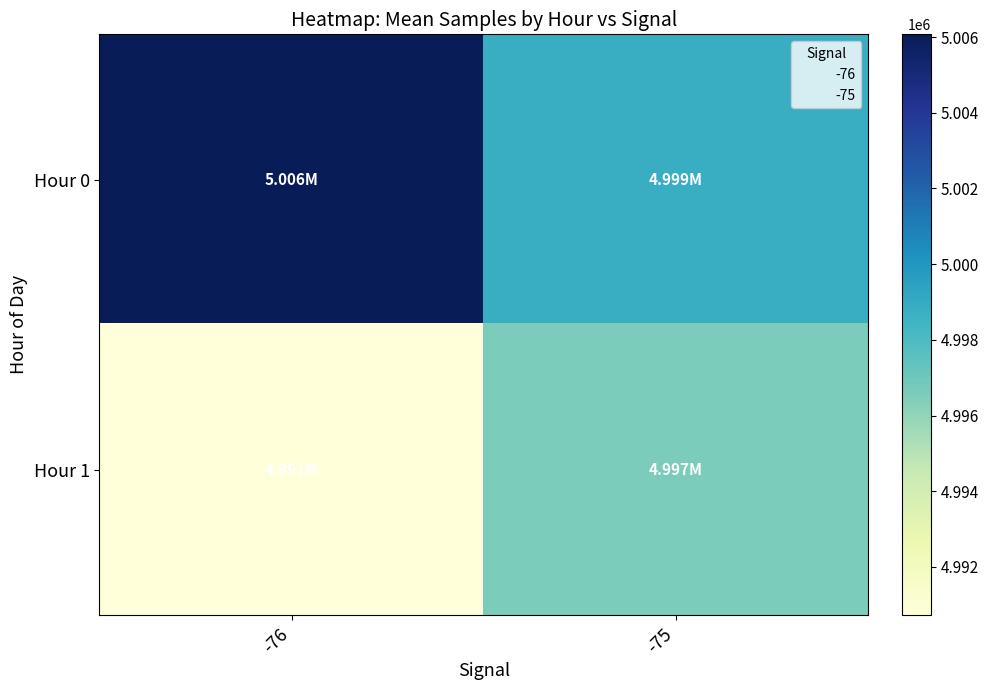

What is the difference between the highest and lowest values at -75?

2241.5